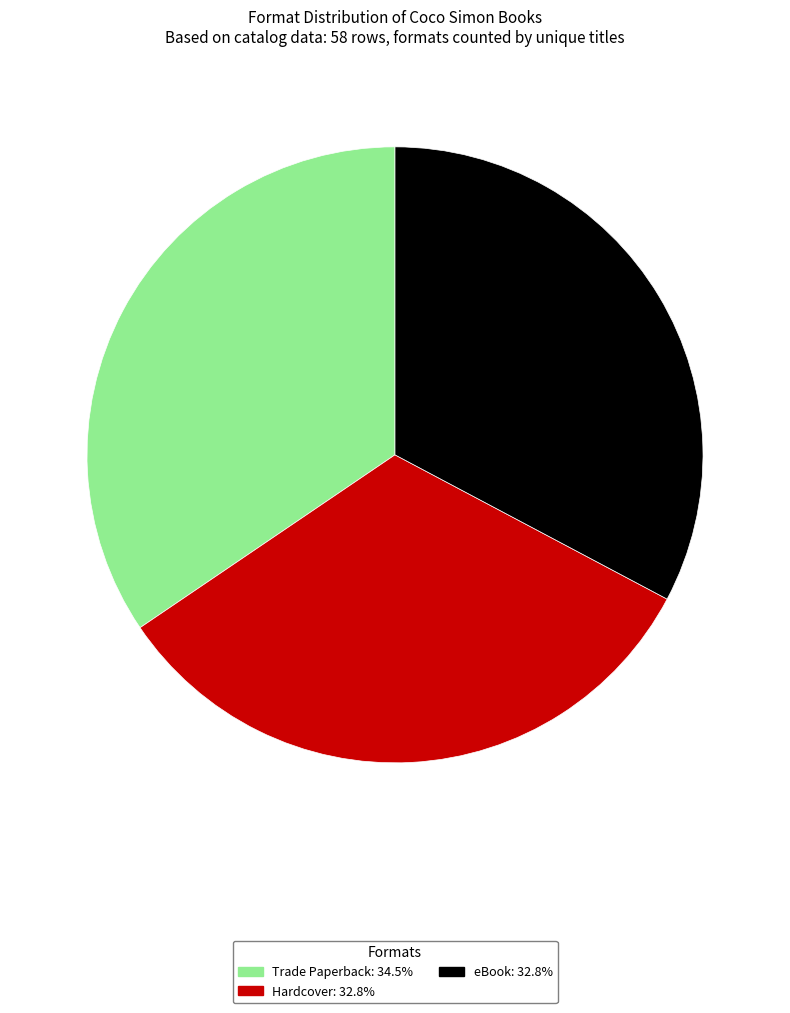

How many segments does this pie chart have?

3